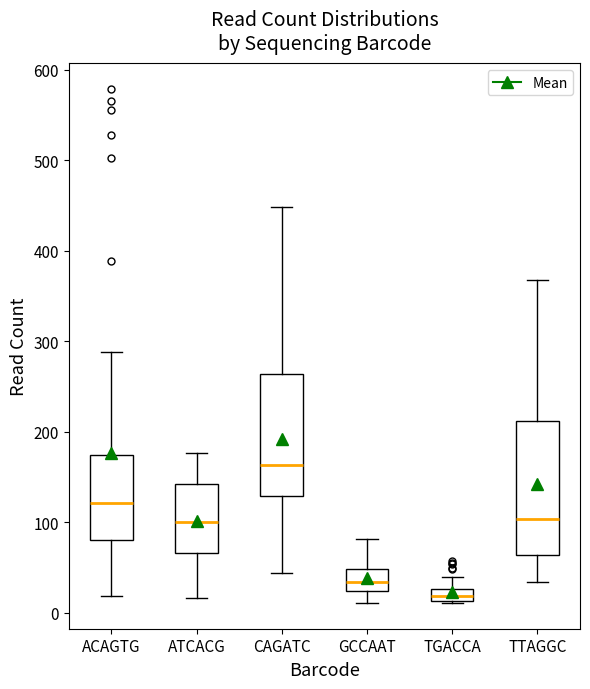

Where does the lower whisker of the box for ACAGTG end on the y-axis? The values are not printed on the chart, so give them approximately, as read against the axis.

20